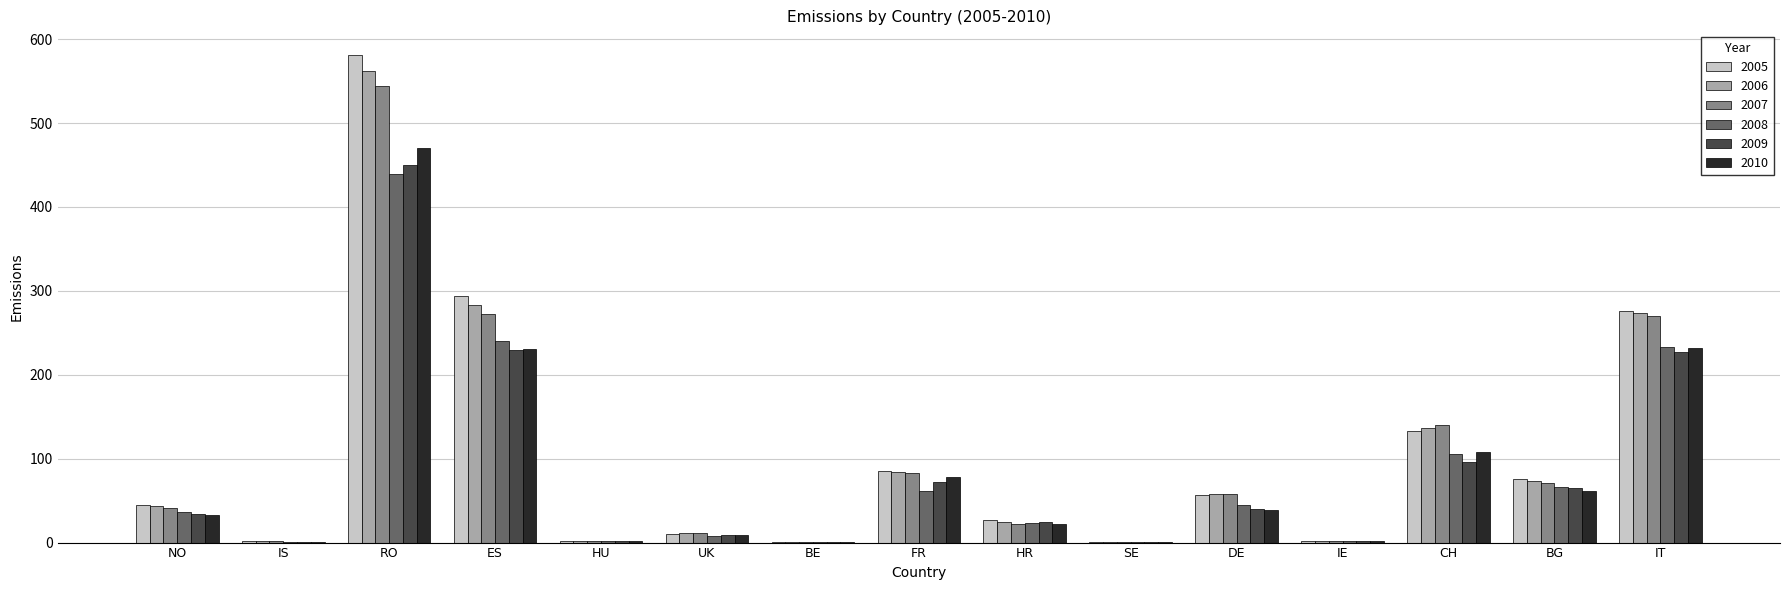

Are the bars horizontal?

No